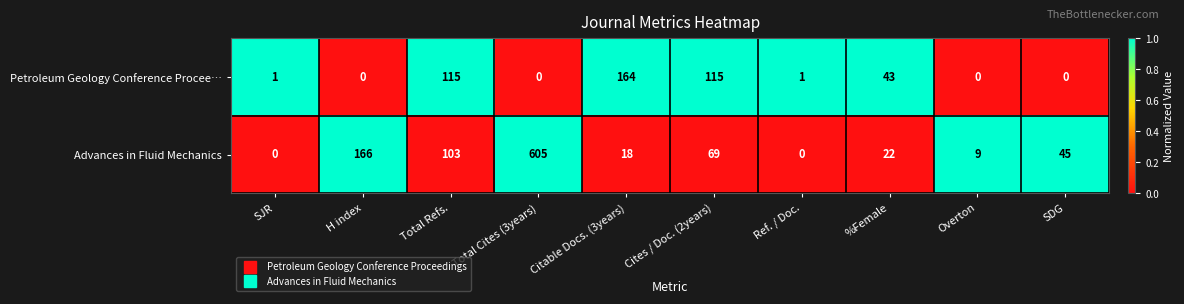

Reading right to left, transcribe all the data shown in this chart.

Petroleum Geology Conference Procee…: 0	0	43	1	115	164	0	115	0	1
Advances in Fluid Mechanics: 45	9	22	0	69	18	605	103	166	0